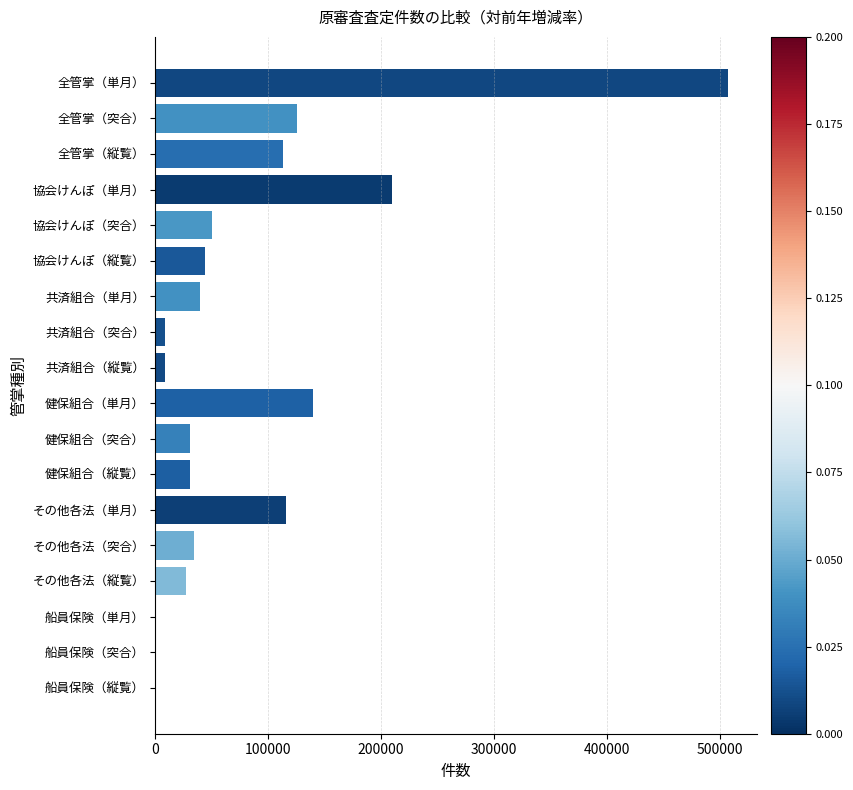

Between 健保組合（単月） and 全管掌（突合）, which is larger?

健保組合（単月）